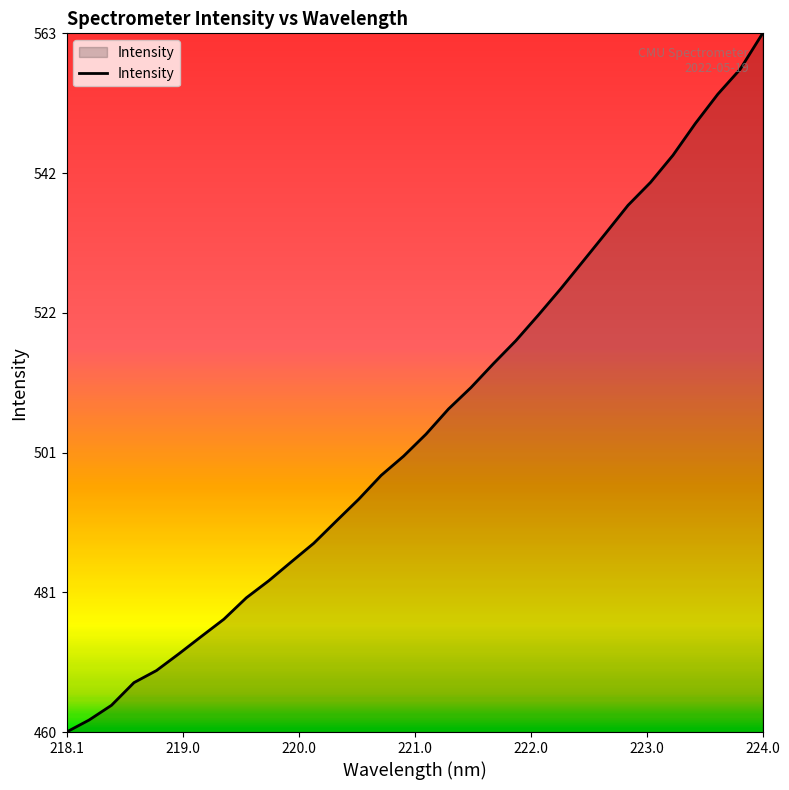

What is the smallest value displayed?

460.0